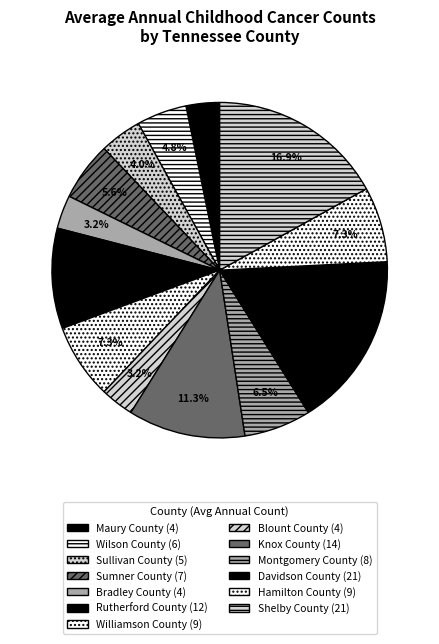

Approximately how many times larger is the value at Maury County compared to Davidson County?

0.2